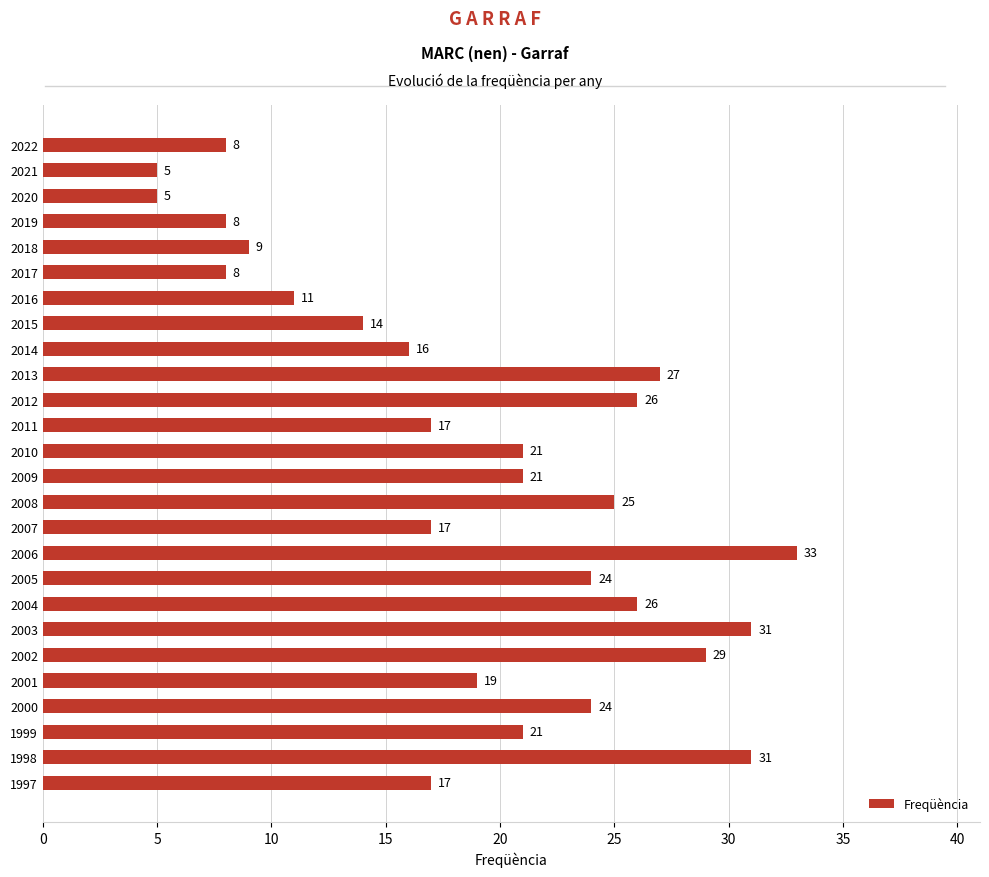

Is it true that the value at 2015 is 14?

True